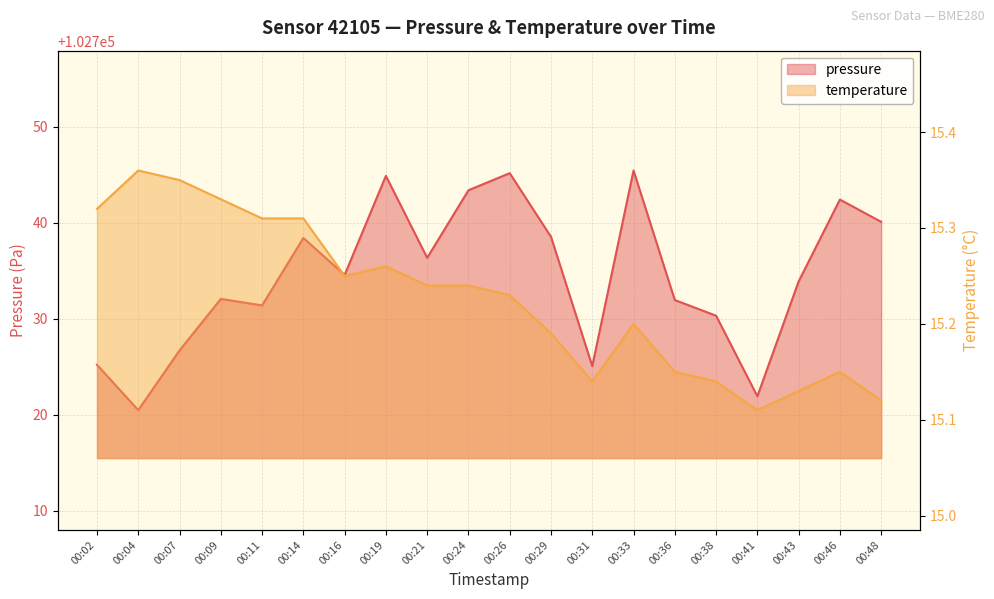

Does the chart have visible grid lines?

Yes